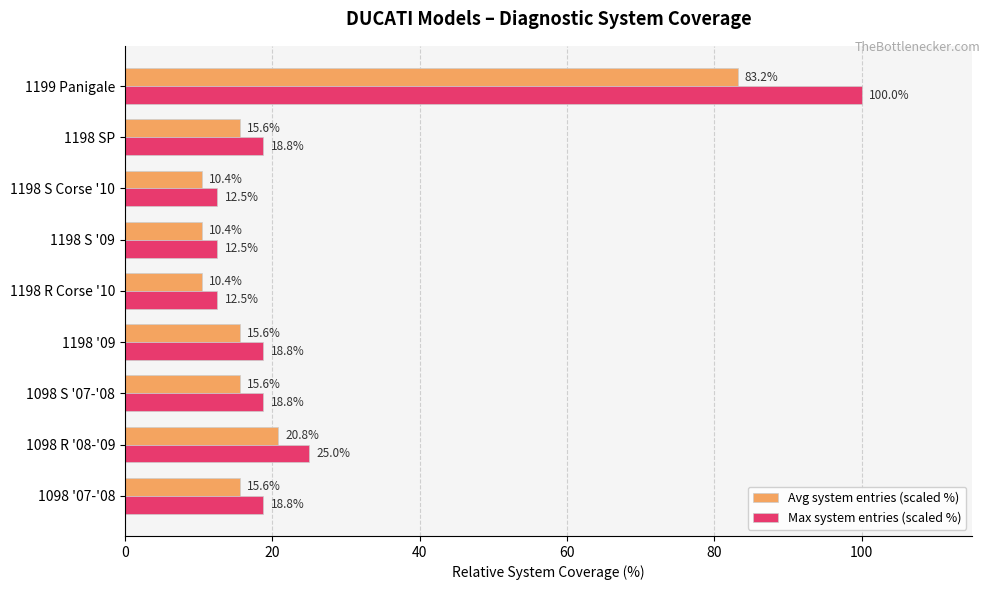

Which series has the widest spread of values?

Max system entries (scaled %)